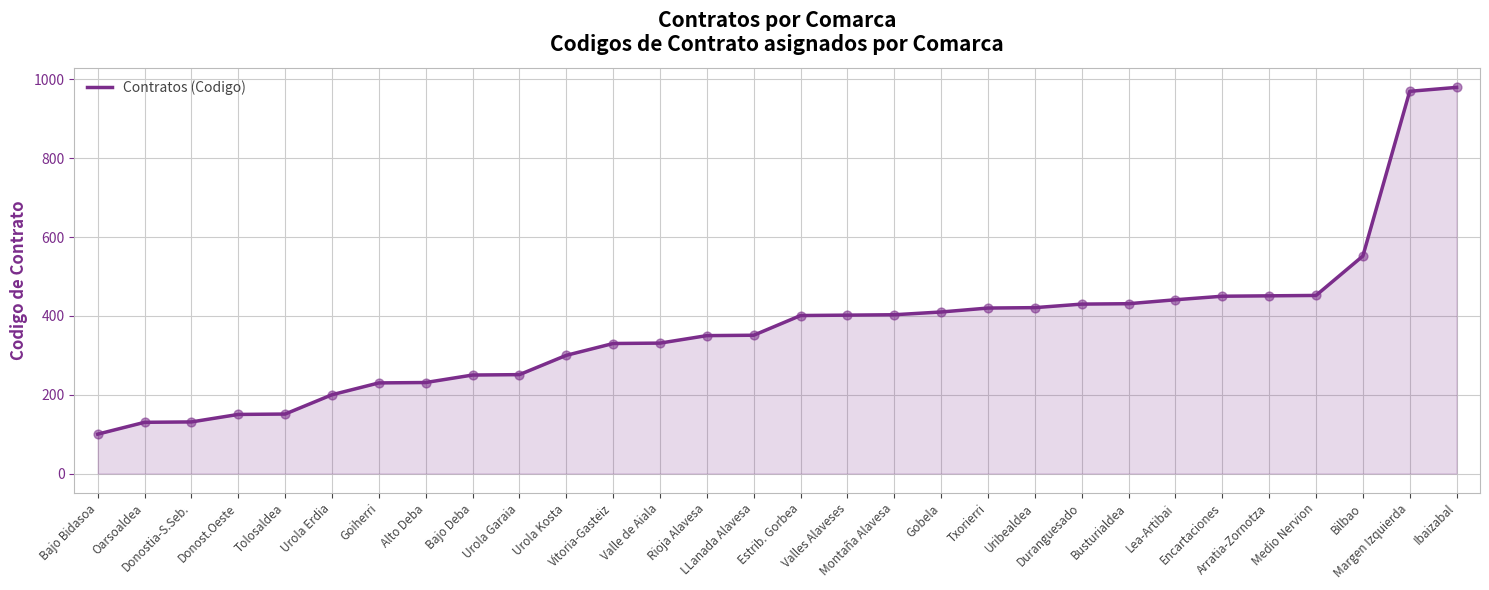

What is the change in value from Valle de Aiala to Lea-Artibai?

+110